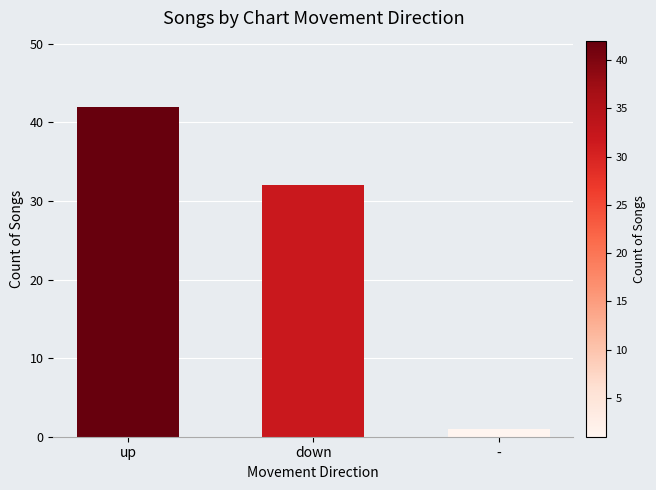

The value at up is 74. True or false?

False